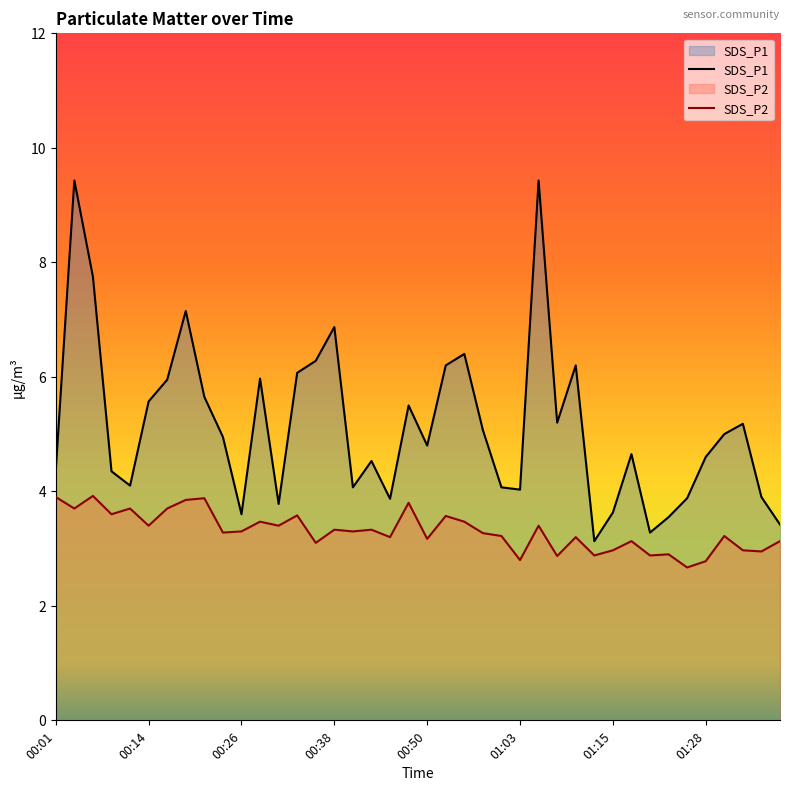

What position from the left is 19?

20